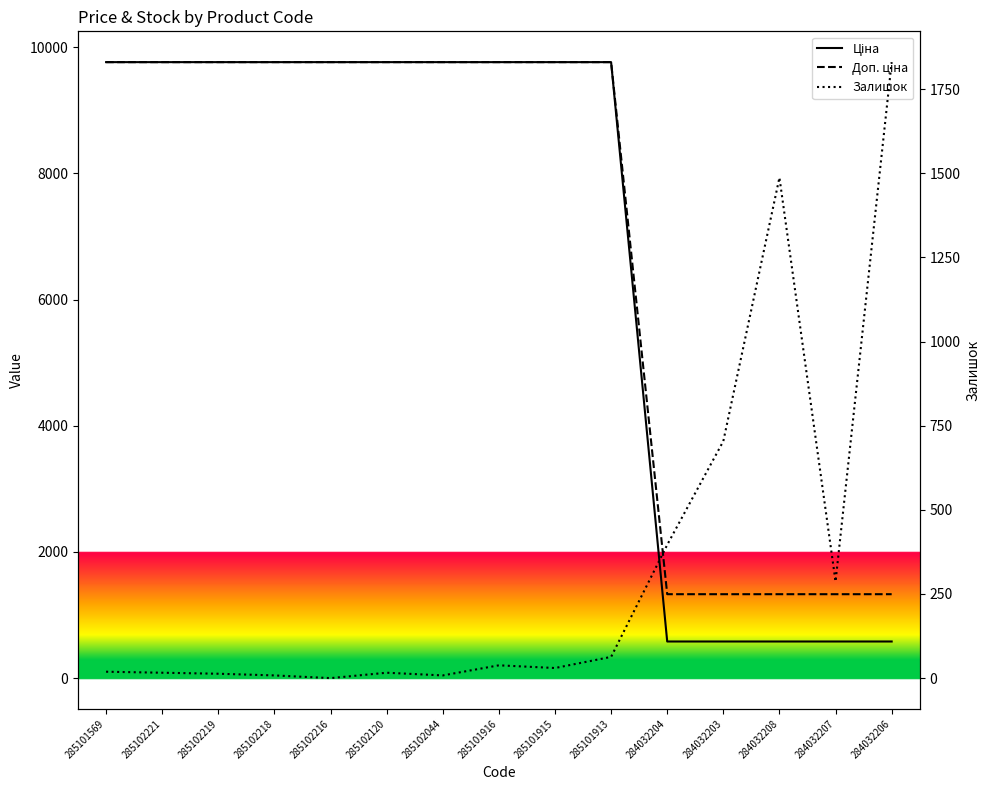

Reading left to right, what are all the values shown in this chart?

Ціна: 9764.4	9764.4	9764.4	9764.4	9764.4	9764.4	9764.4	9764.4	9764.4	9764.4	580.4	580.4	580.4	580.4	580.4
Доп. ціна: 9764.4	9764.4	9764.4	9764.4	9764.4	9764.4	9764.4	9764.4	9764.4	9764.4	1330.3	1330.3	1330.3	1330.3	1330.3
Залишок: 19.0	16.0	13.0	8.0	0.0	16.0	8.0	38.0	30.0	63.0	396.0	704.0	1487.0	287.0	1830.0